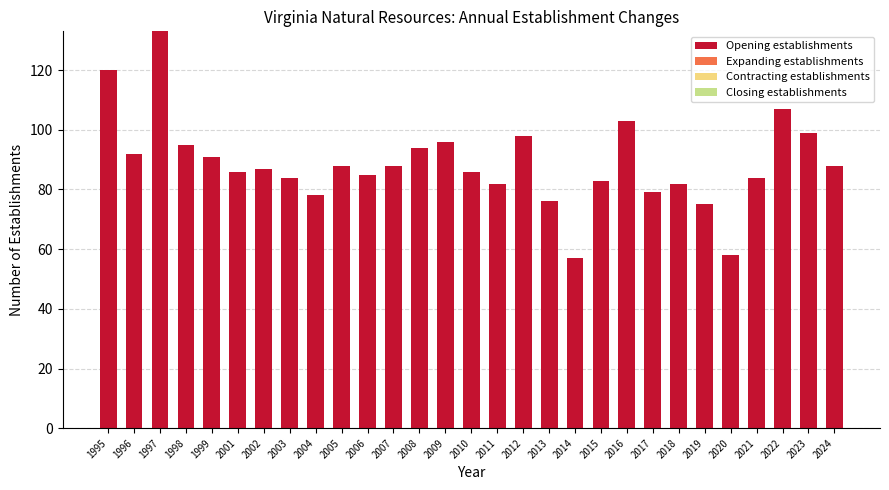

Which label corresponds to the largest value in the chart?

1997